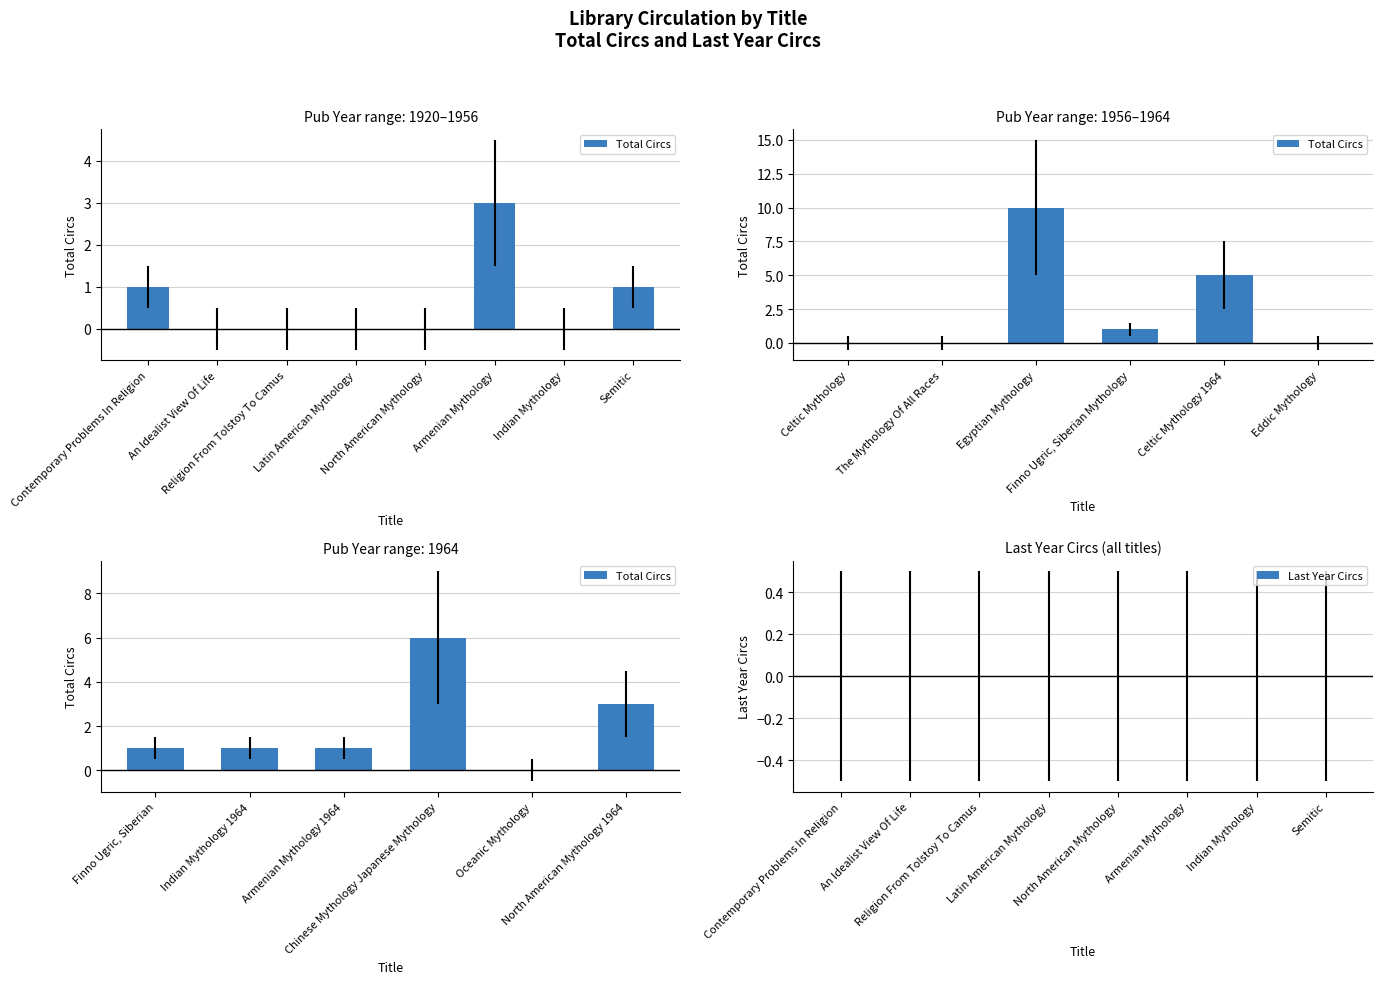

List the series in order of their peak value, lowest first.

Last Year Circs, Total Circs